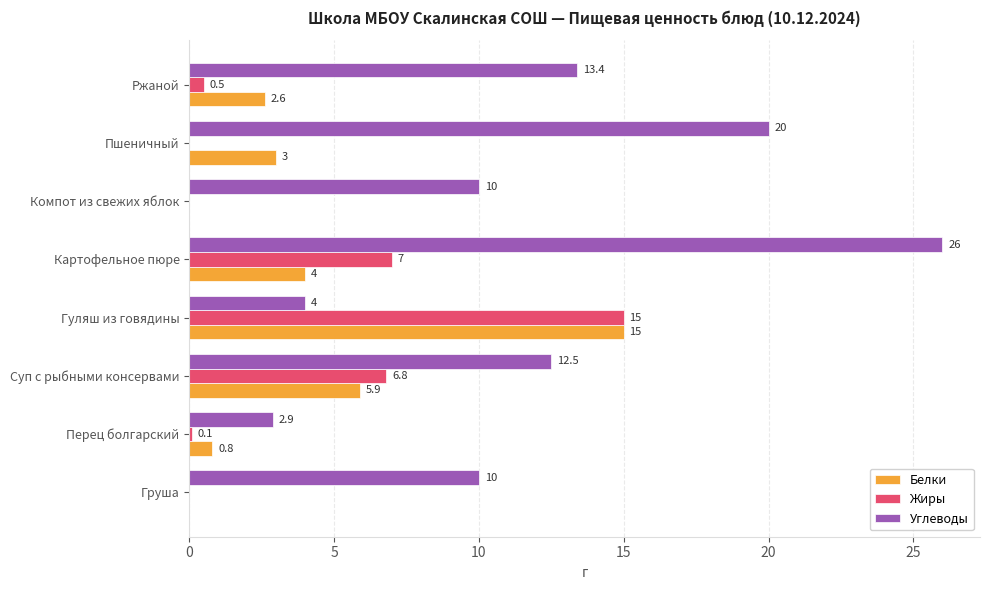

Which series has the largest total across all categories?

Углеводы